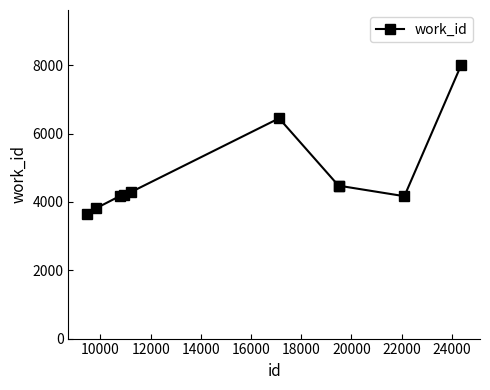

What is the value of the 9th point from the left?

4167